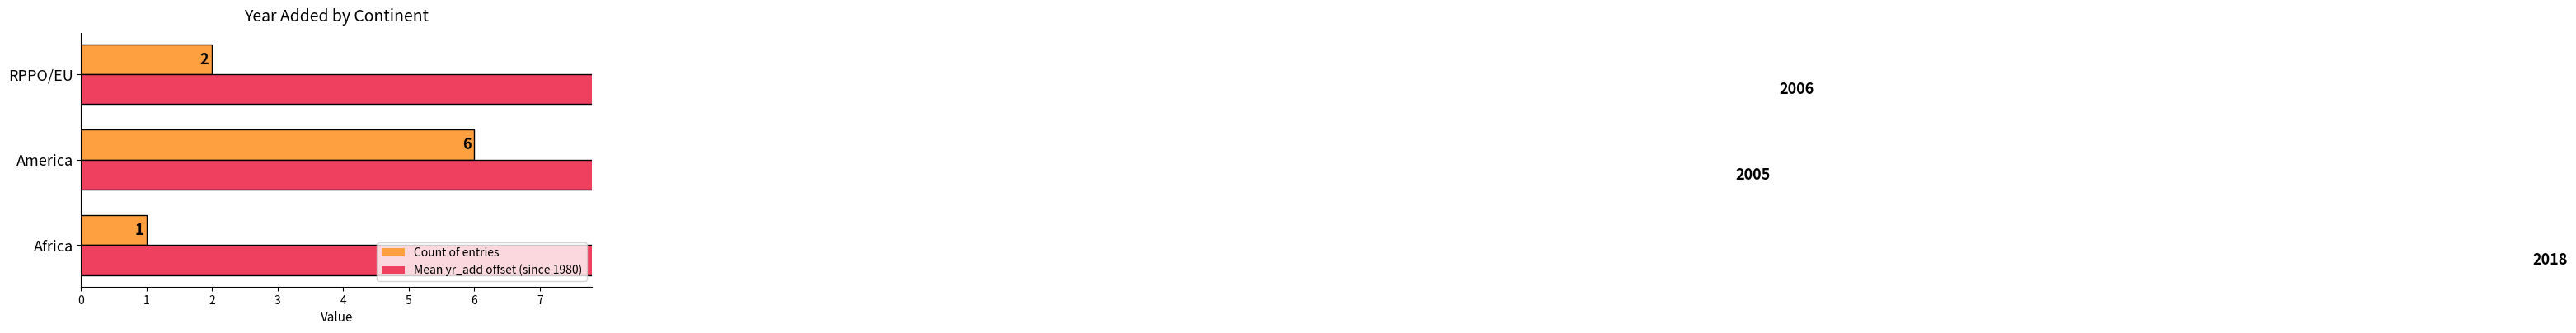

List the labels in order of Count of entries value, smallest first.

Africa, RPPO/EU, America